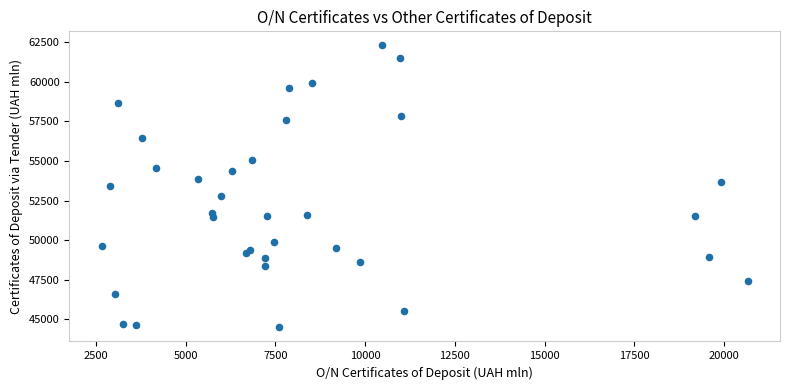

What is the range of X values (max minus min)?

17993